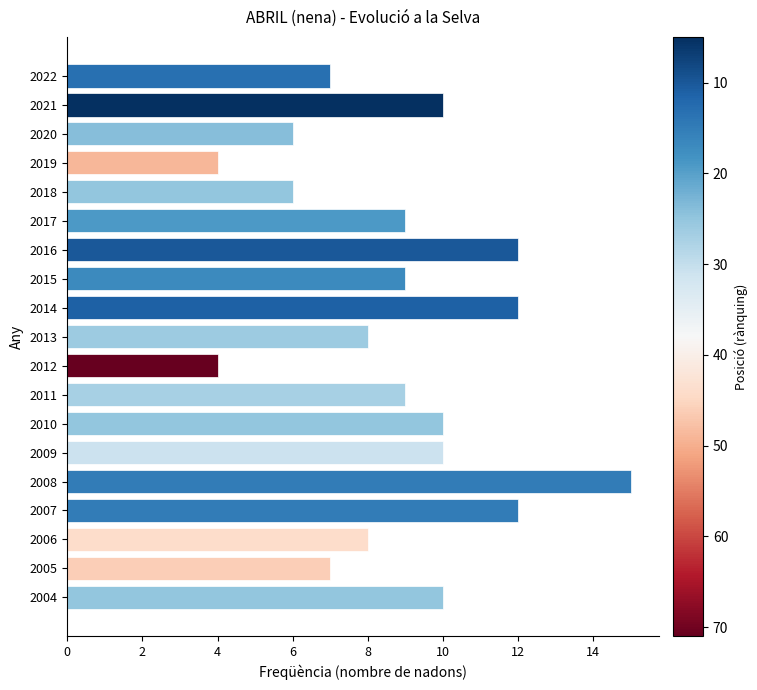

Which label corresponds to the largest value in the chart?

2008